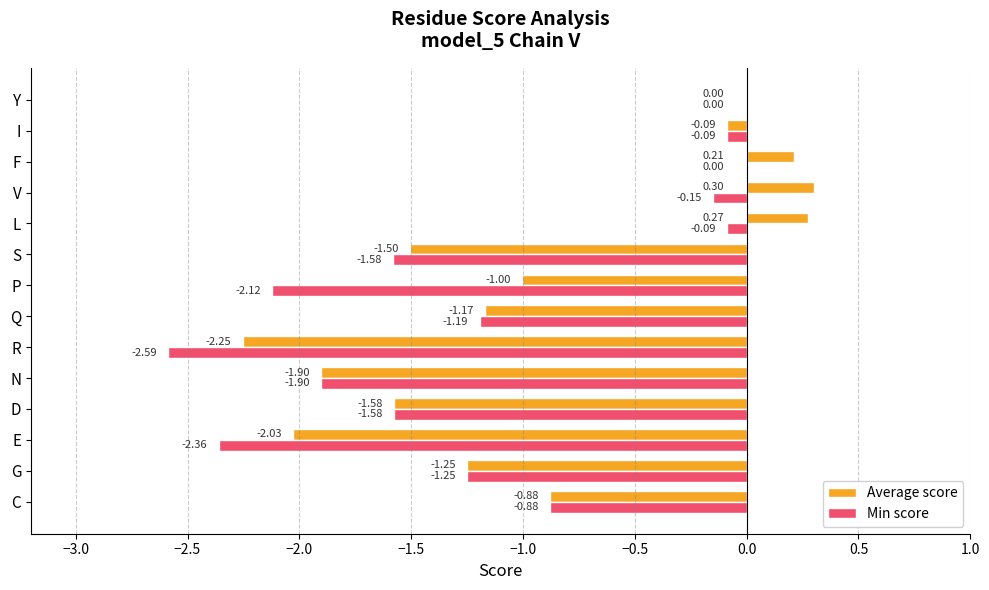

At which category is the sum across all series the highest?

F